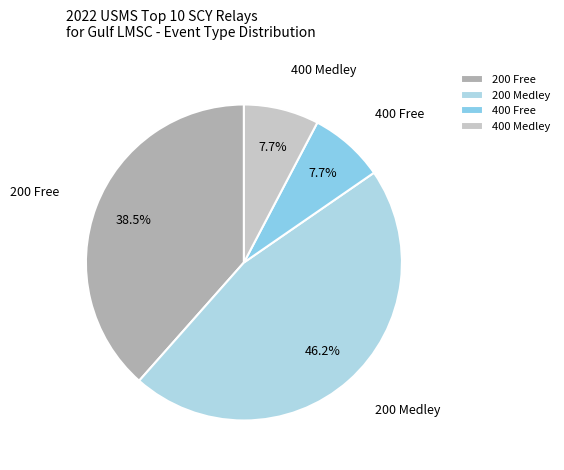

Is there any slice that represents more than half of the pie?

No